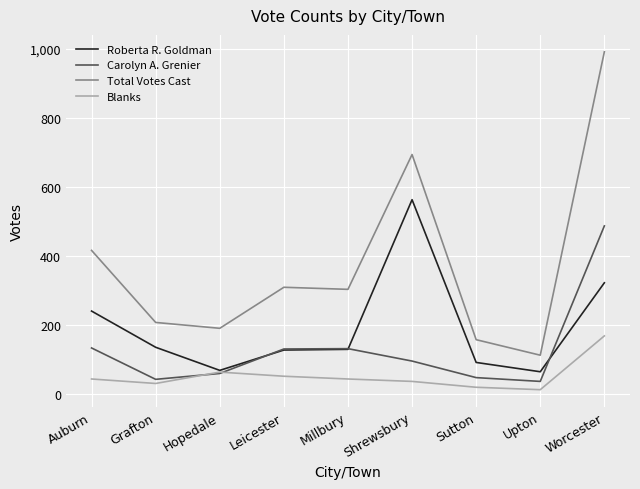

What is the maximum value shown in the chart?

992